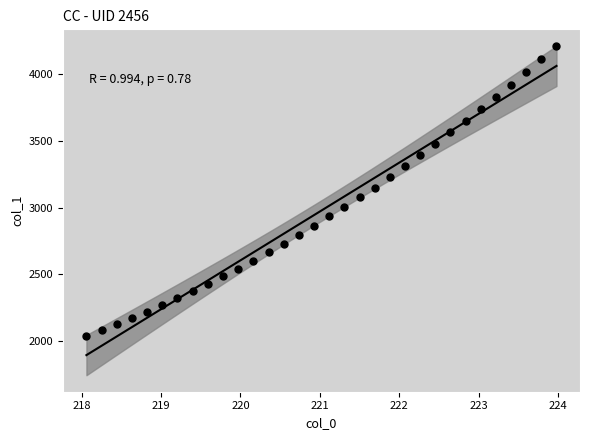

What is the range of X values (max minus min)?

5.9